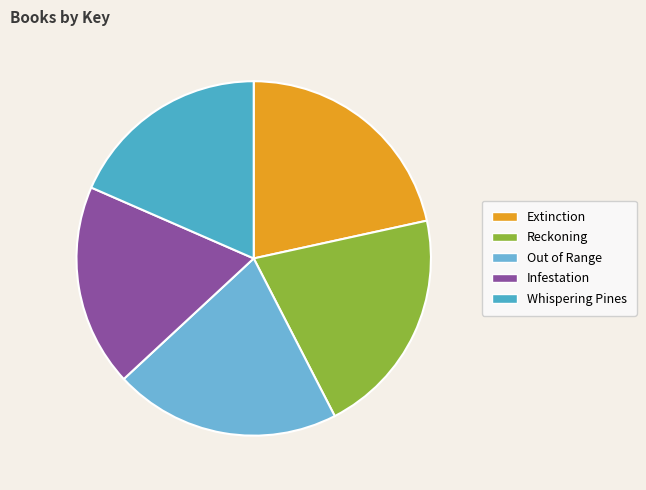

What is the change in value from Extinction to Out of Range?

-8245608